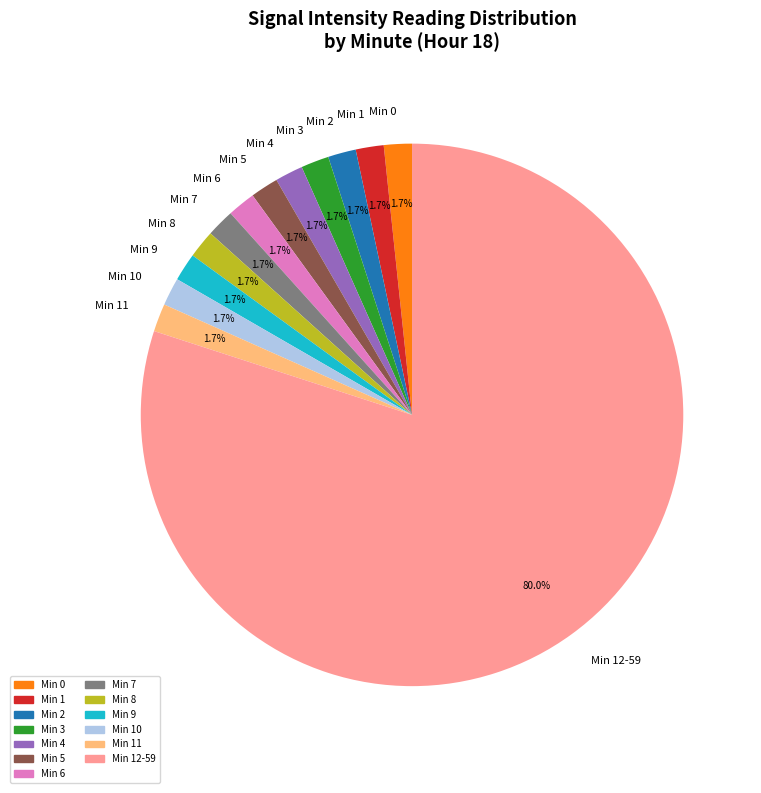

What is the ratio of the value at Min 3 to the value at Min 8?

1.0